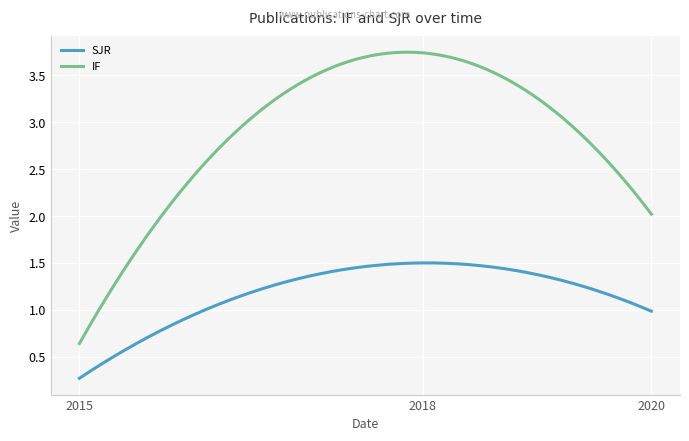

At how many categories does at least one series exceed 0?

300